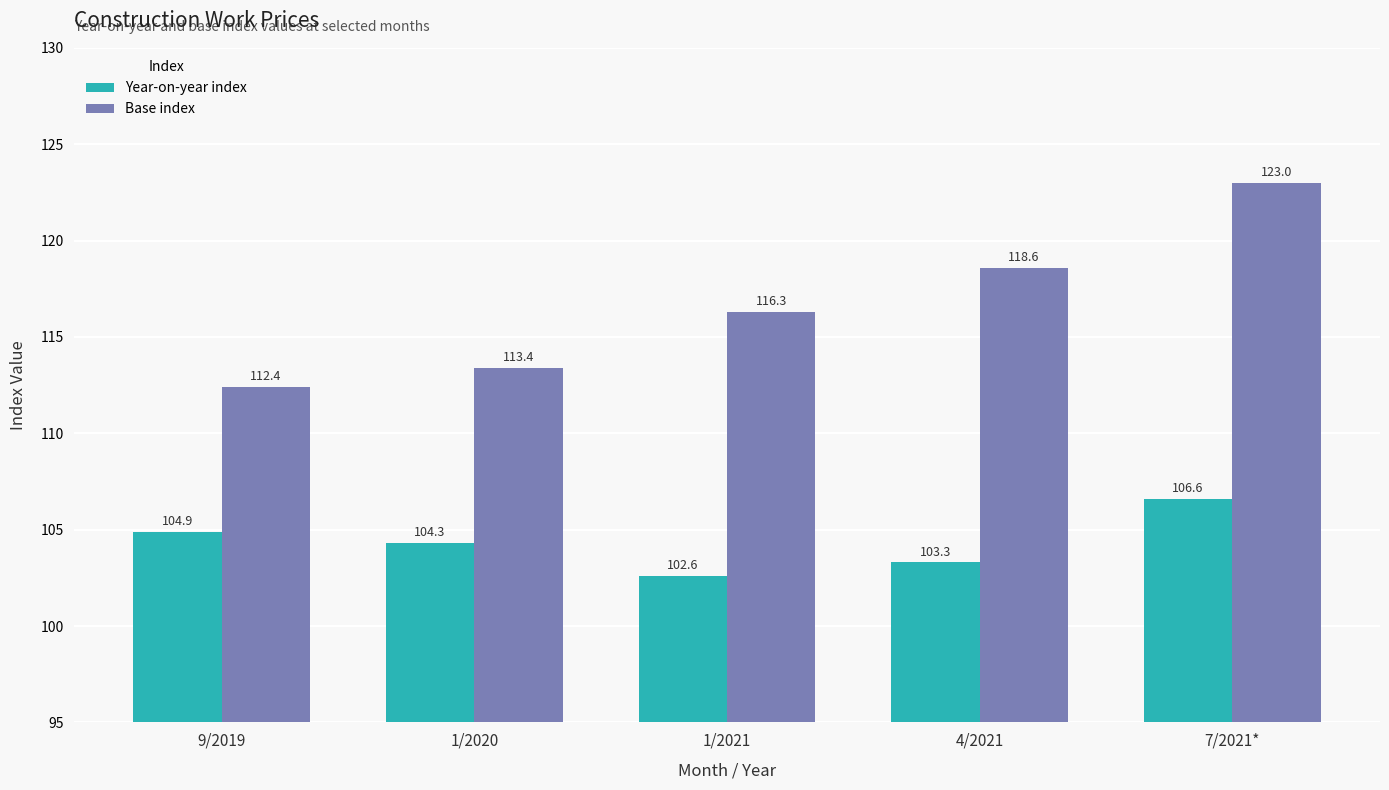

Rank the categories by Year-on-year index value from lowest to highest.

1/2021, 4/2021, 1/2020, 9/2019, 7/2021*